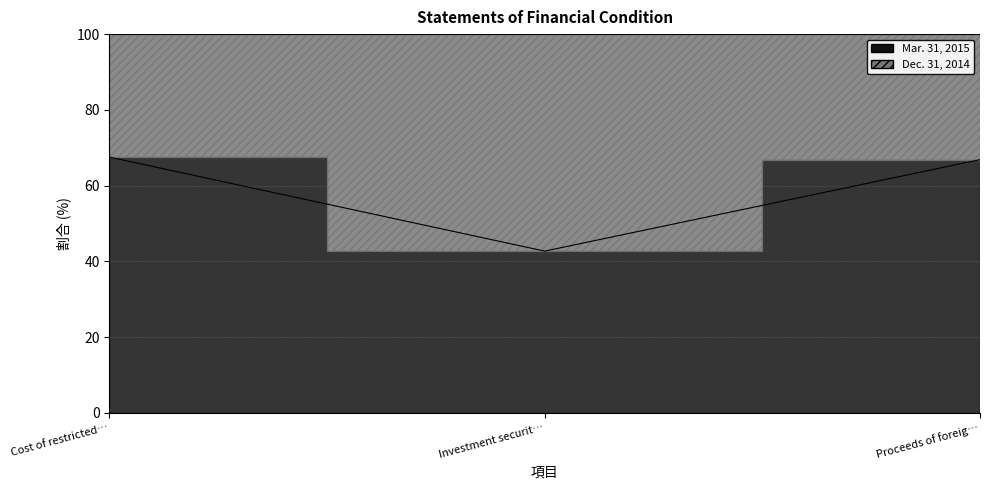

How many data points are less than 66?

1